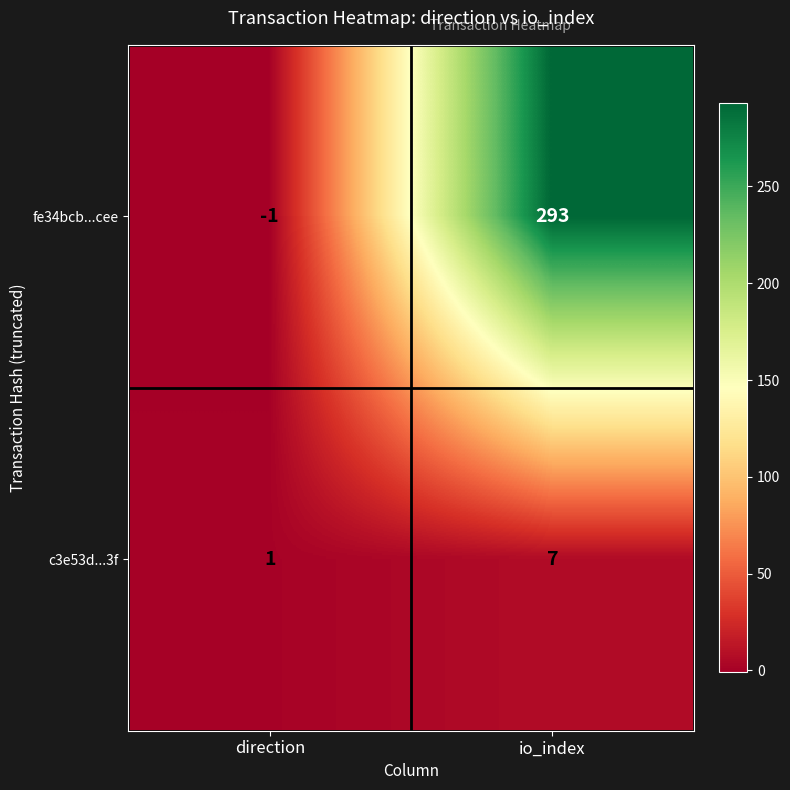

At which label is fe34bcb...cee closest to 146?

direction